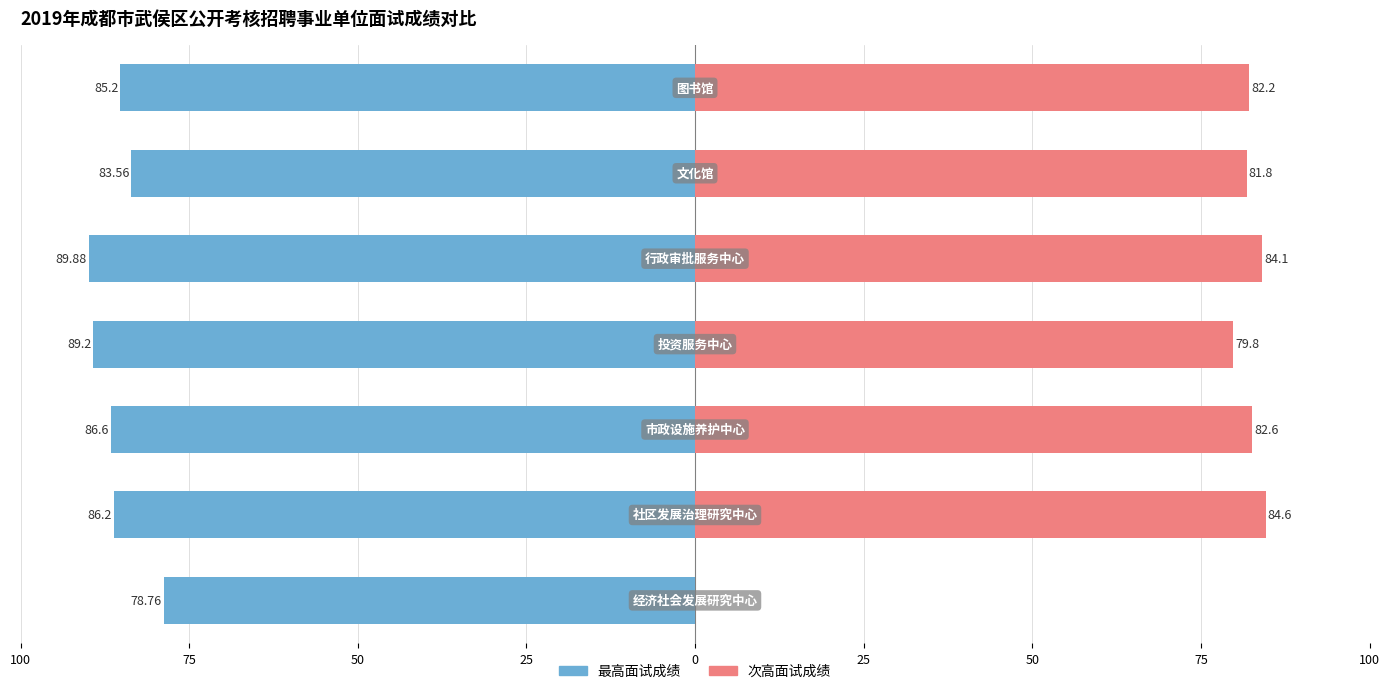

What is the value of the 次高面试成绩 bar at the 4th from the left?

79.8